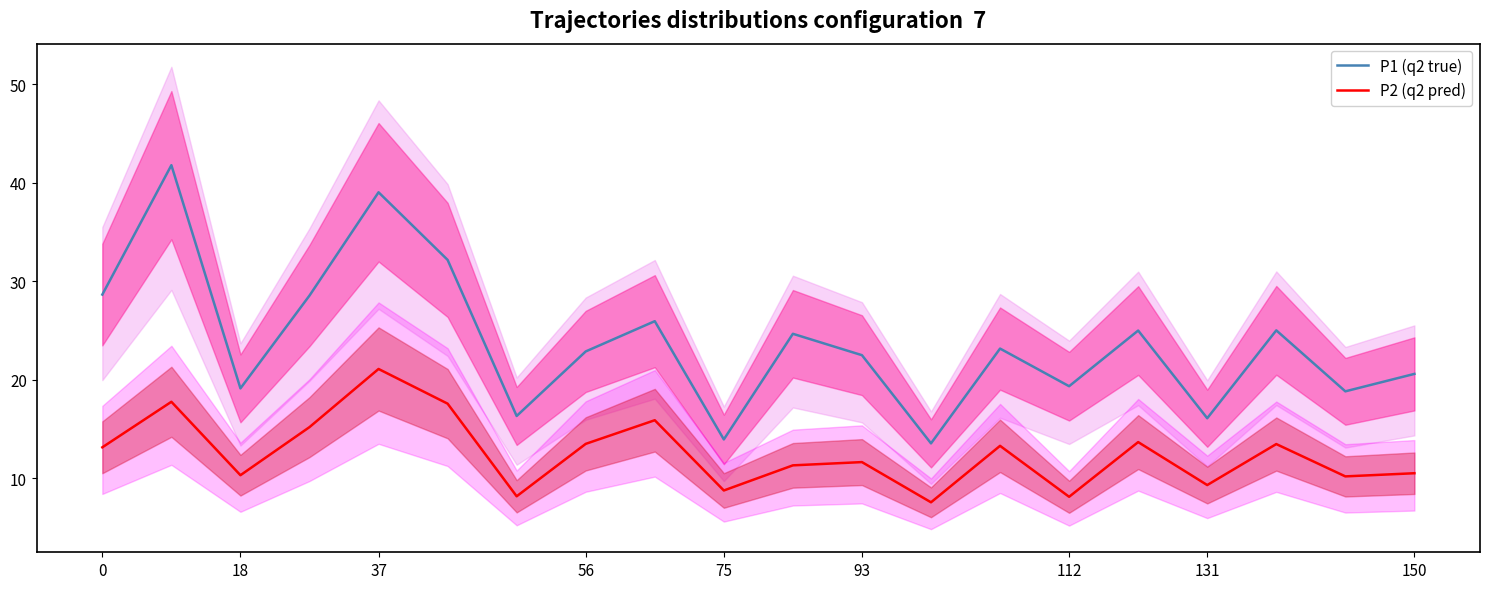

What is the difference between the maximum and minimum values in the P1 (q2 true) series?

28.2